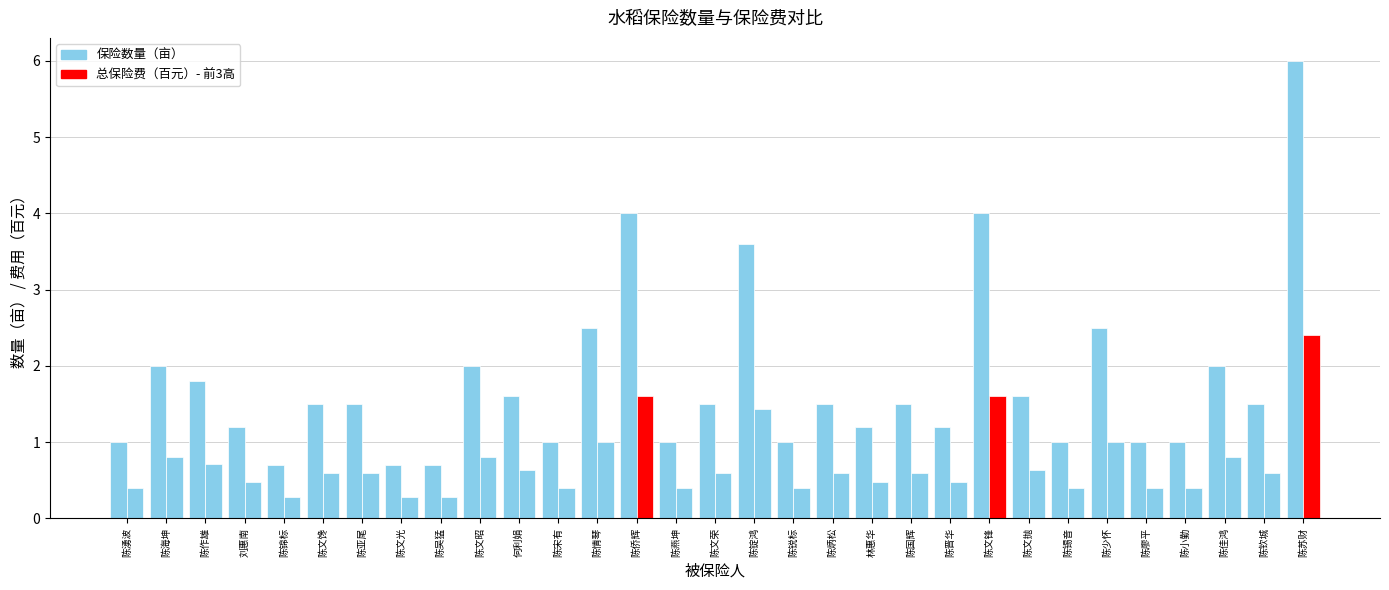

The 总保险费（百元） series shows 0.4 at 陈廖平. True or false?

True